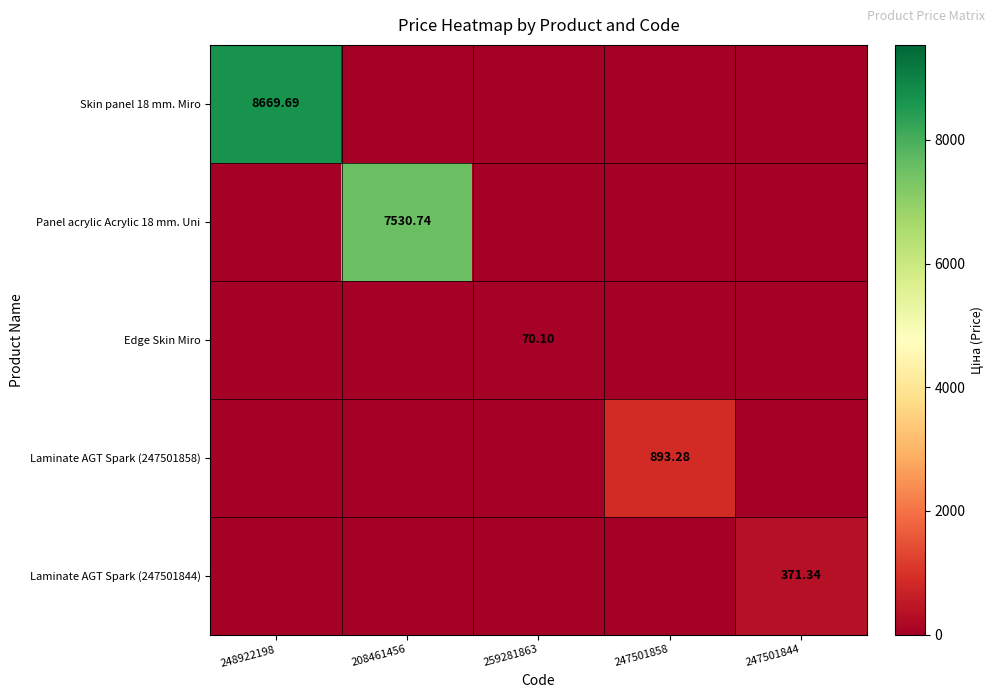

Which category has the highest value across all series?

248922198